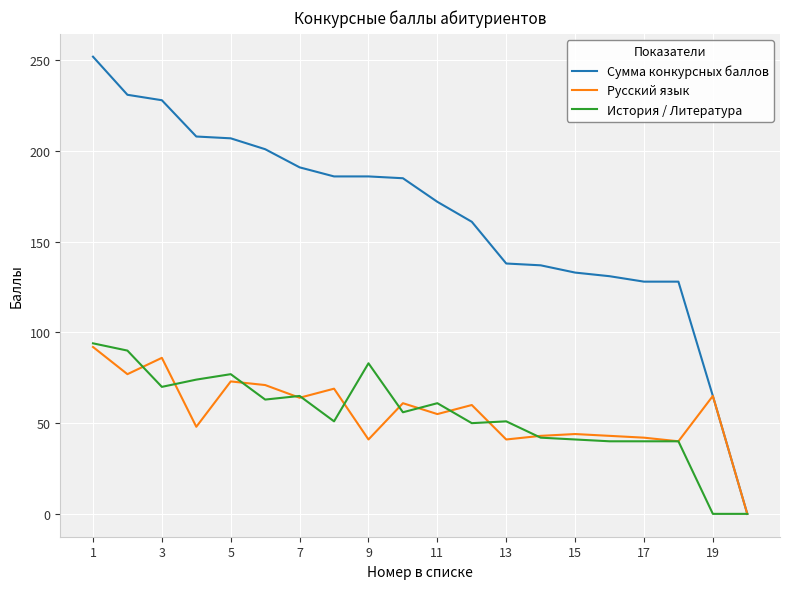

What is the greatest value displayed?

252